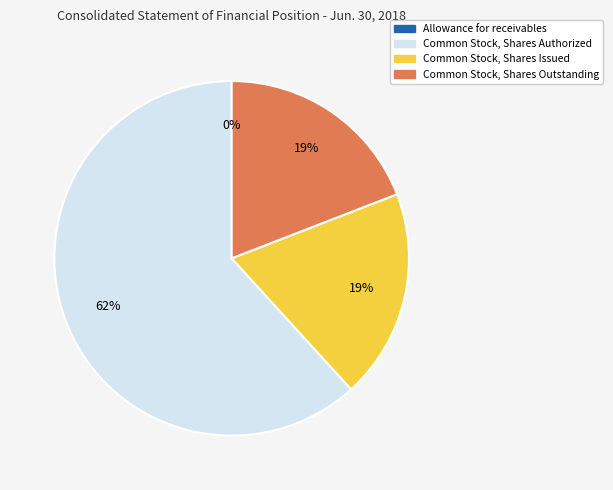

What percentage is the Common Stock, Shares Outstanding slice, to the nearest percent?

19%